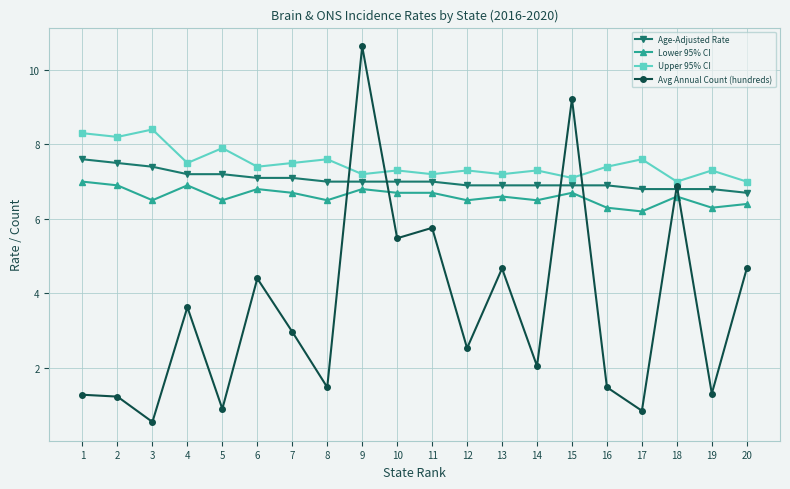

What is the lowest value of the Age-Adjusted Rate series?

6.7